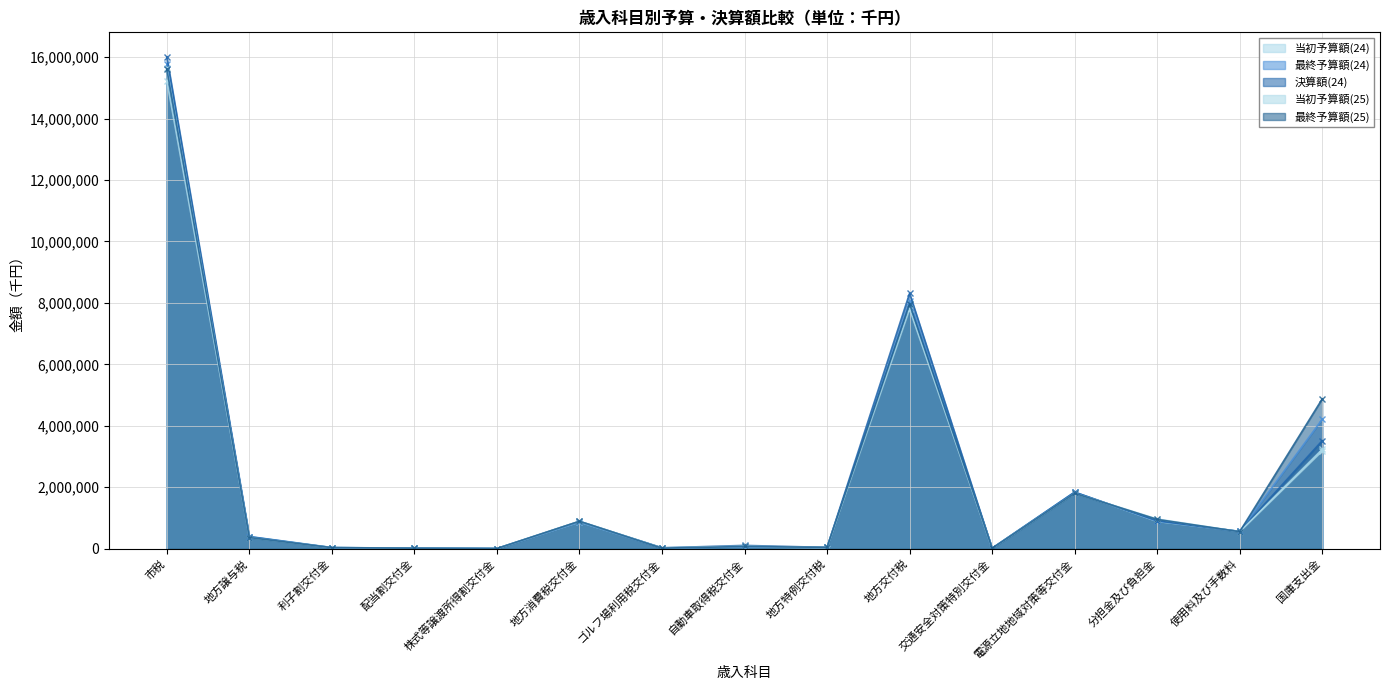

Reading right to left, what are all the values shown in this chart?

当初予算額(24): 3234479	564117	886451	1840934	14000	8000000	28900	58000	27000	867155	5083	15387	36872	395380	15234798
最終予算額(24): 4213303	562617	899783	1840934	14000	8050492	41647	58000	27000	867155	5083	15387	36872	395380	15781822
決算額(24): 3517639	559579	906420	1839639	12455	8311412	41647	106201	27598	890256	4544	18431	30792	387884	16007425
当初予算額(25): 3180404	553879	966379	1802344	13000	7800000	40800	80000	27000	892329	5084	16310	33971	362794	15656573
最終予算額(25): 4876149	552915	953814	1802344	13000	7970965	42441	71383	17741	892329	5084	16310	33971	362794	15611694